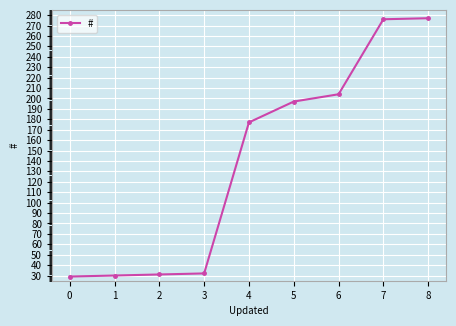

True or false: the data shows 43 at 3.

False